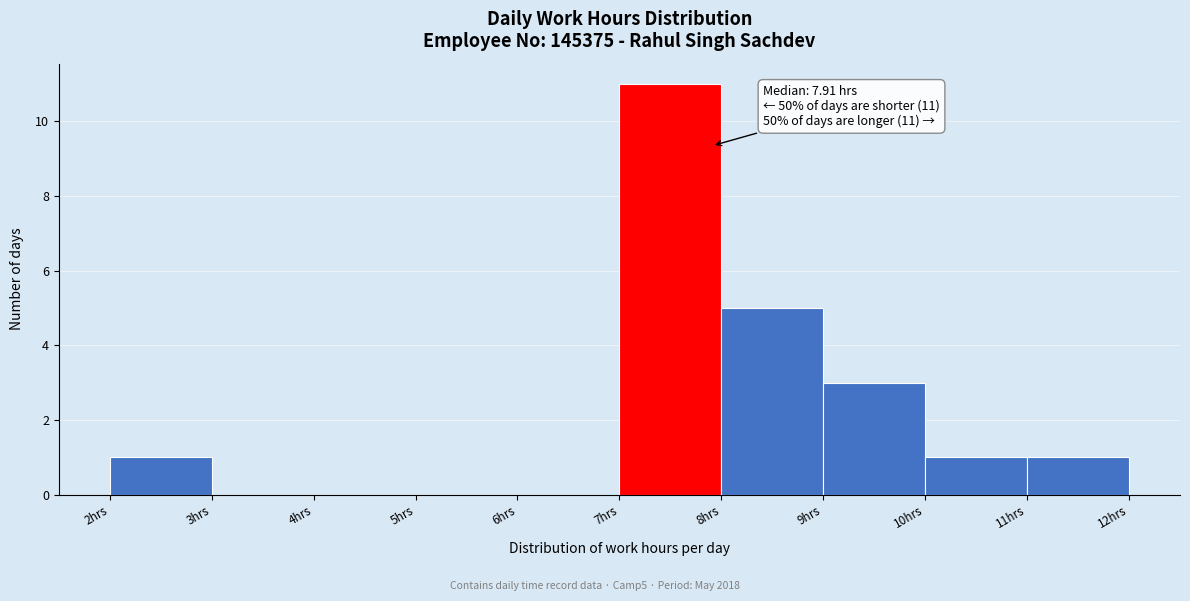

Which range on the x-axis has the tallest bar?

7 to 8